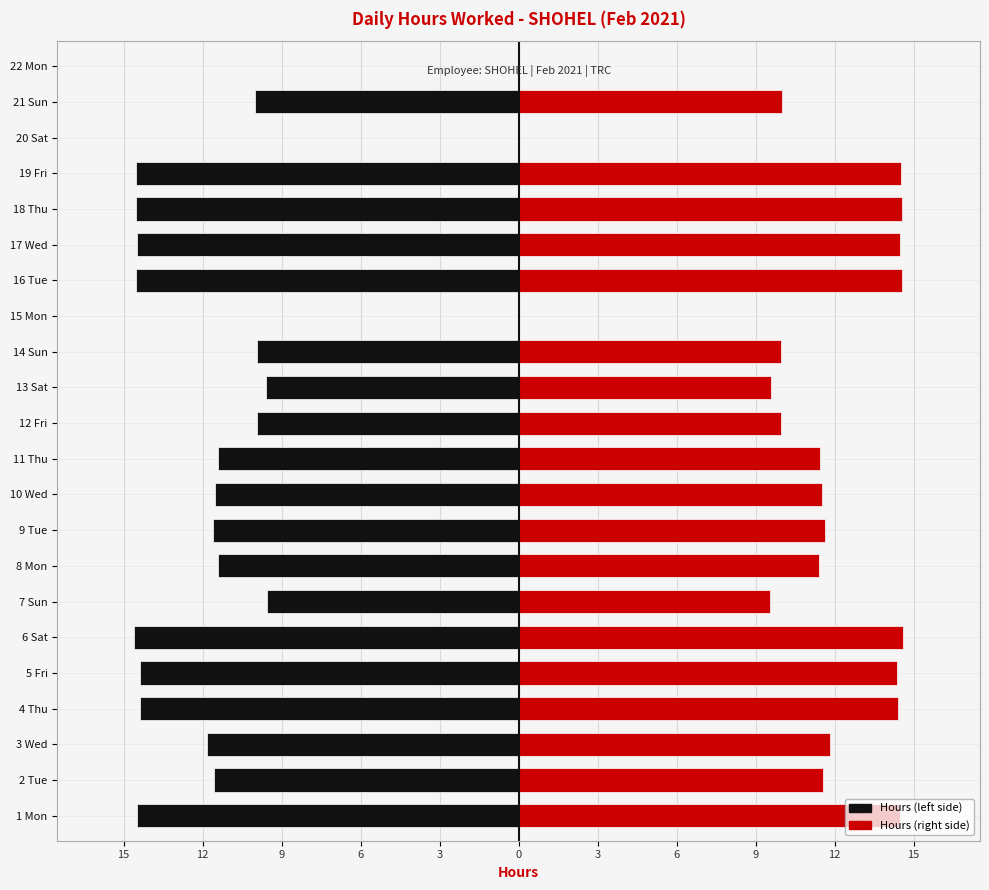

Is it true that Hours (left) equals -14.4 at 6?

True